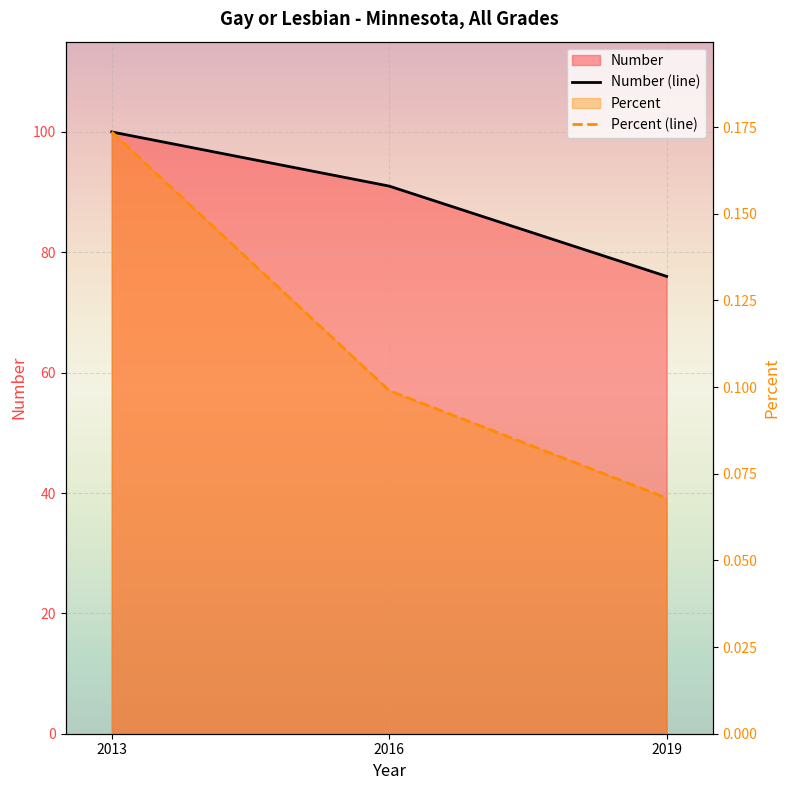

How many values in the Number series are below 91?

1